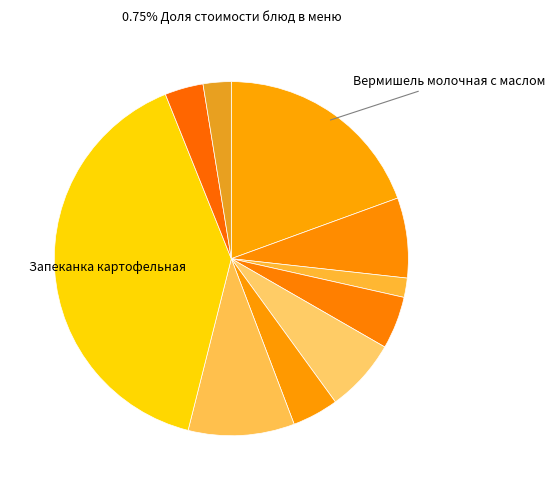

How many slices are in this pie chart?

10